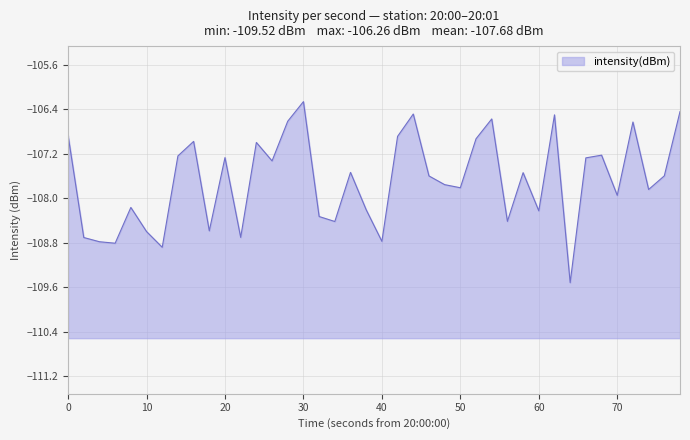

True or false: the data shows -45.6 at 0.

False